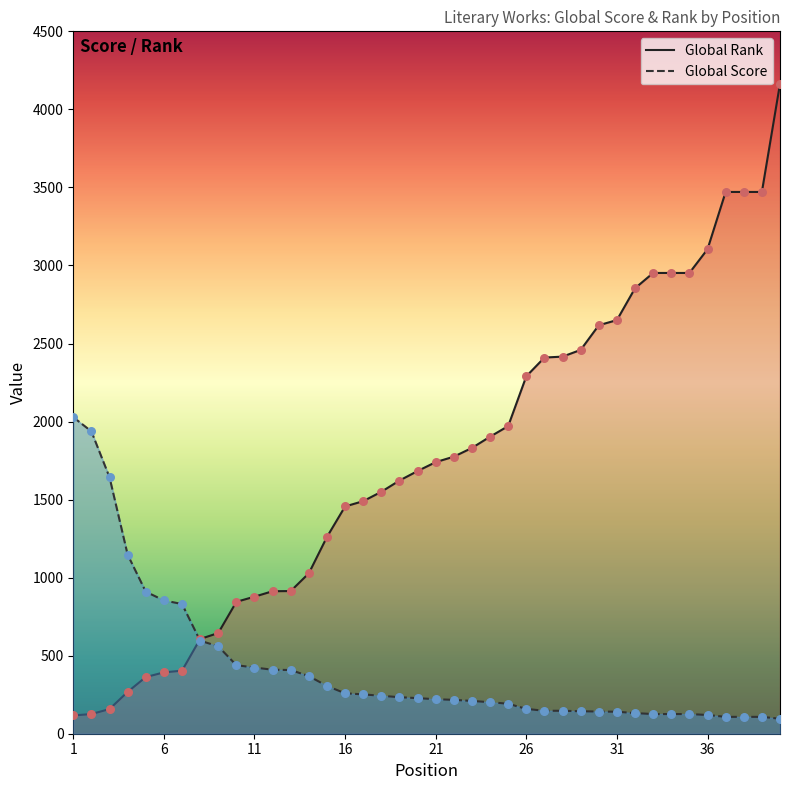

At how many categories does at least one series exceed 1746?

21